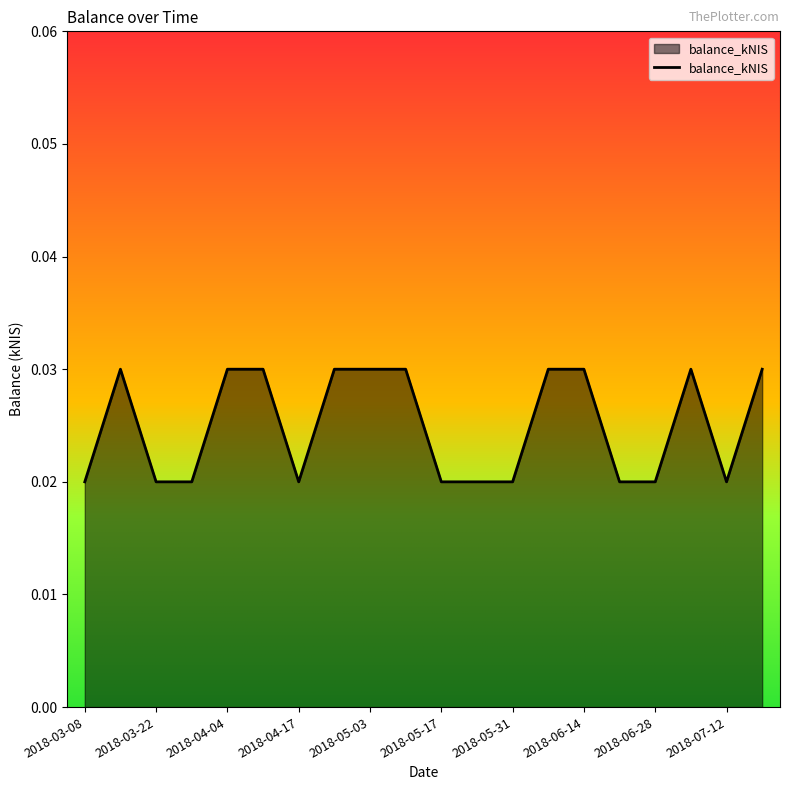

Is this an area chart (filled region under the line)?

Yes